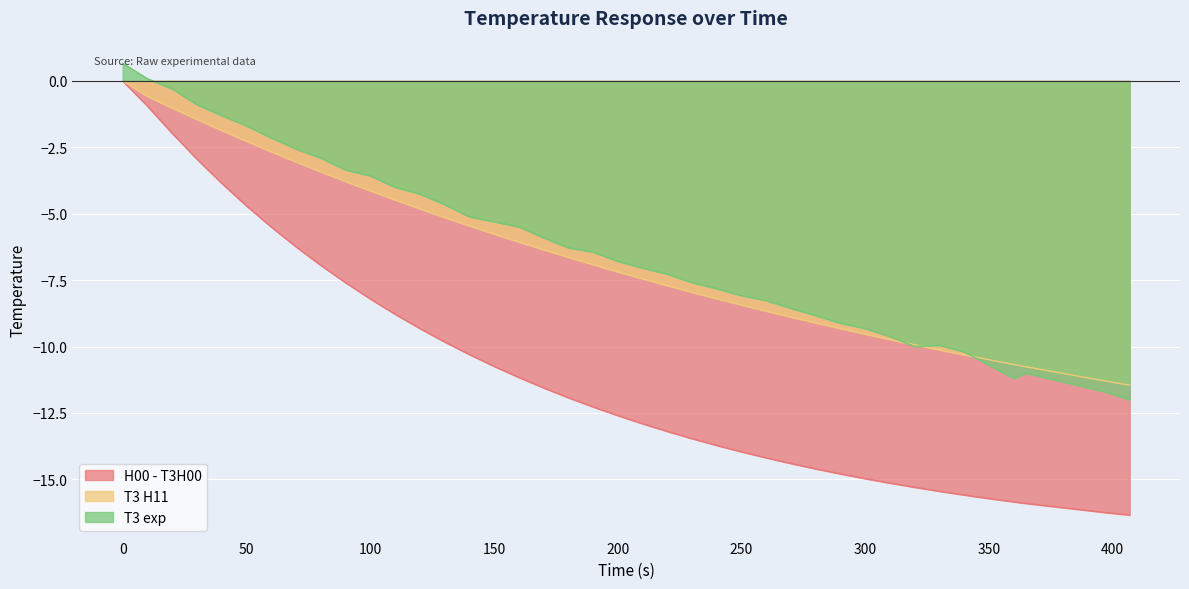

How many positive values does the T3 exp series have?

2